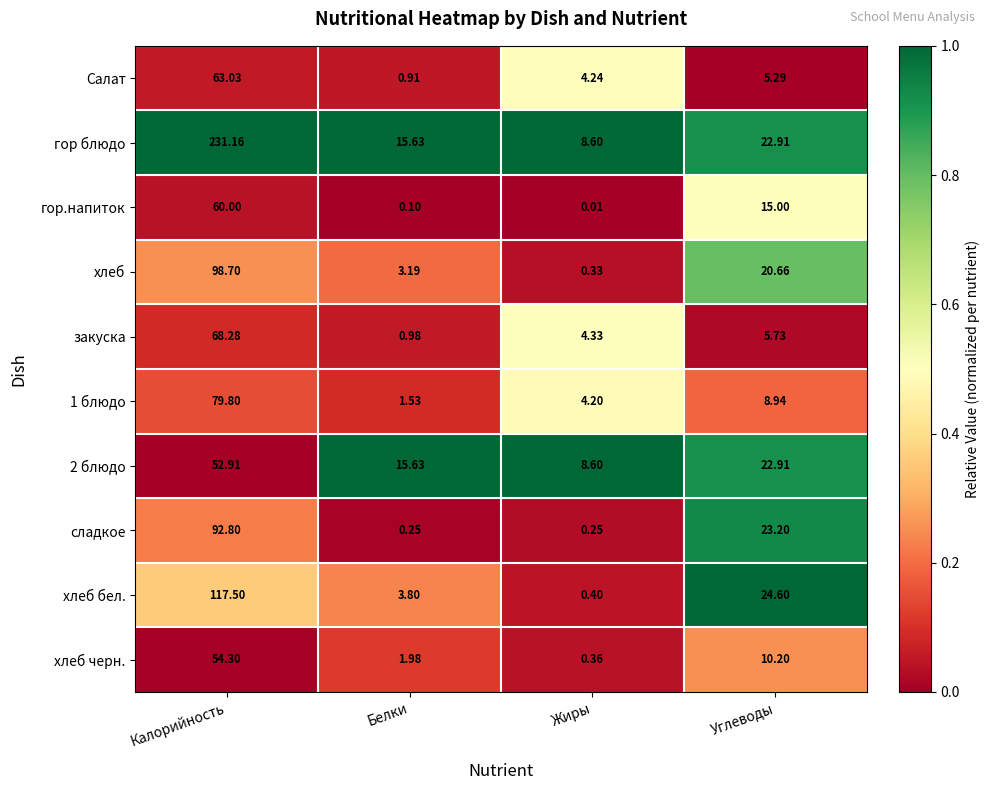

What is the total value across all series at Калорийность?

918.5